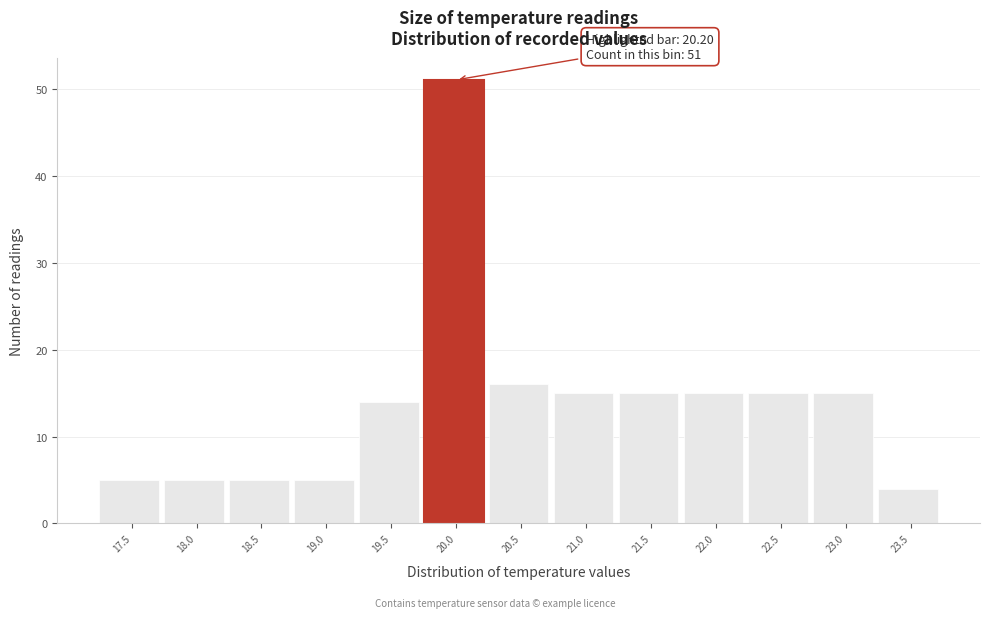

Reading left to right, list all the values displayed in this chart.

5	5	5	5	14	51	16	15	15	15	15	15	4